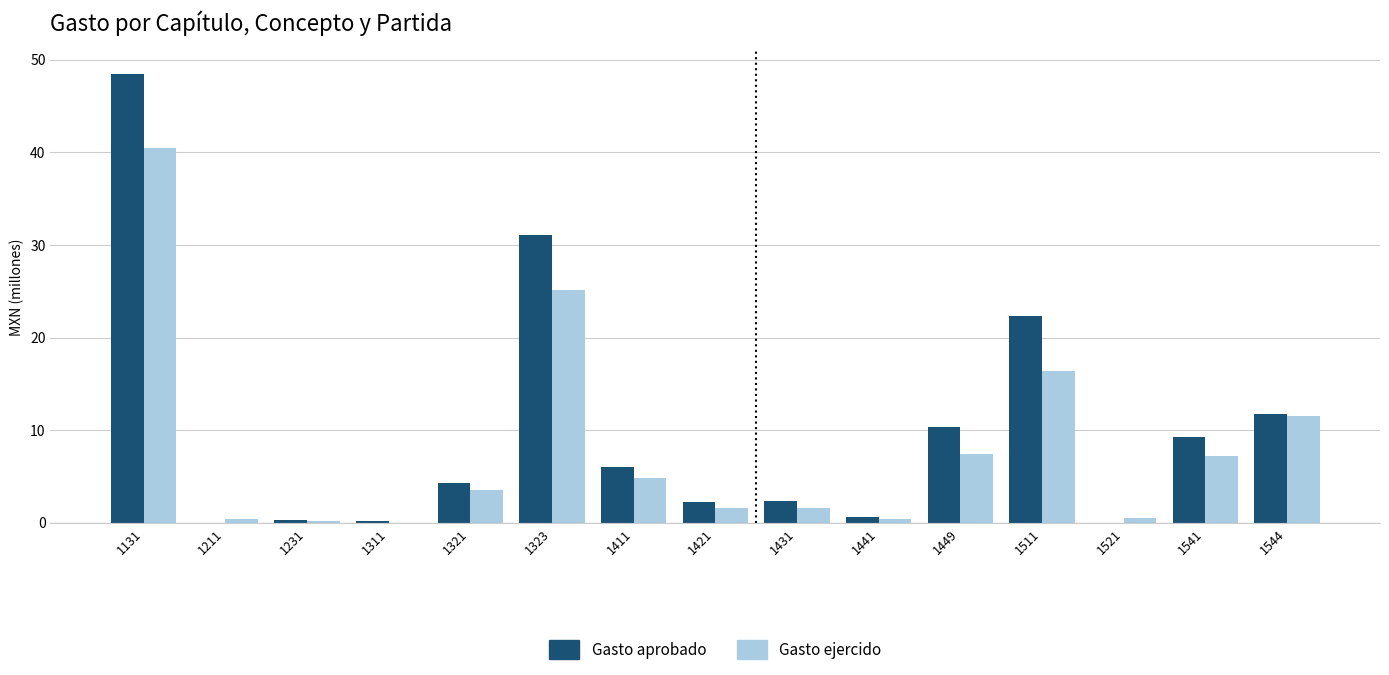

Count the number of categories in the chart.

15